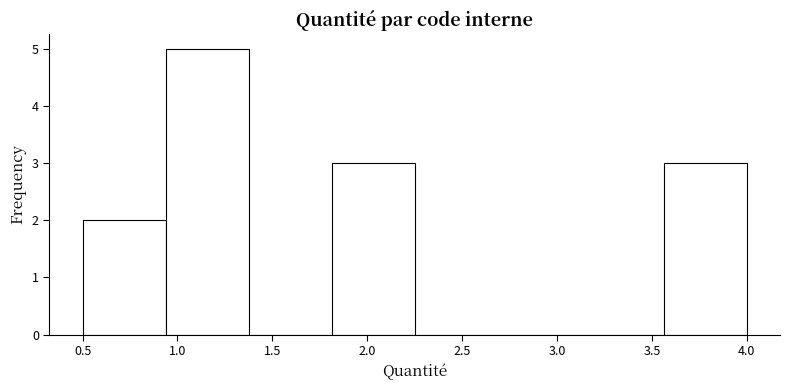

Over which range of the x-axis is the bar tallest?

0.95 to 1.40